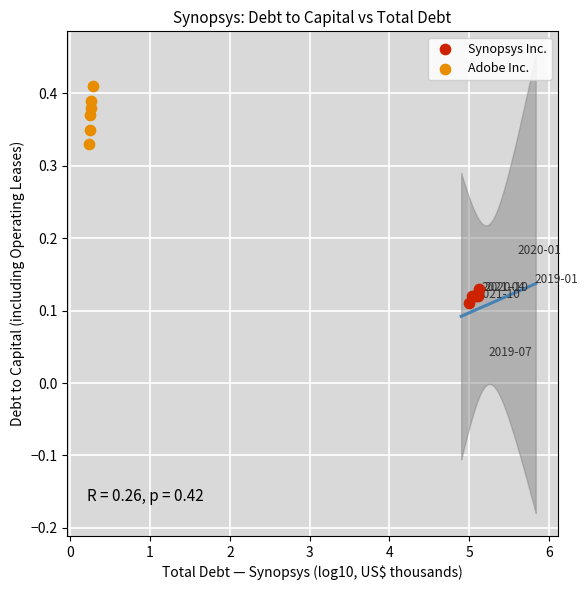

Which series reaches the minimum Y coordinate?

Synopsys Inc.